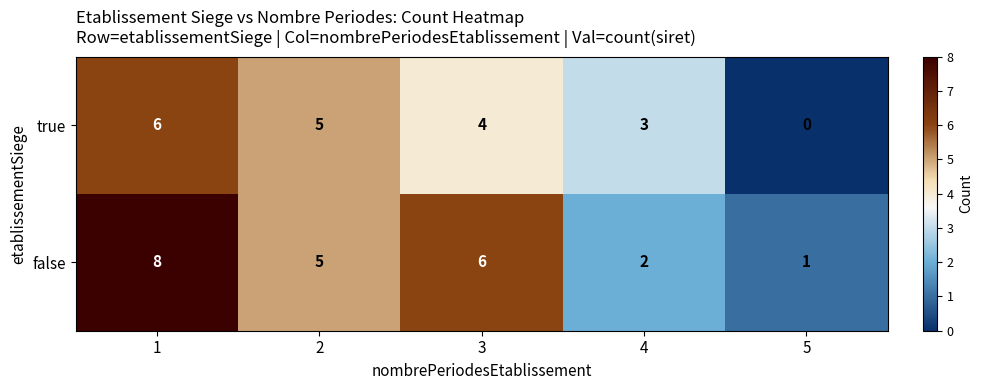

What is the maximum value for true?

6